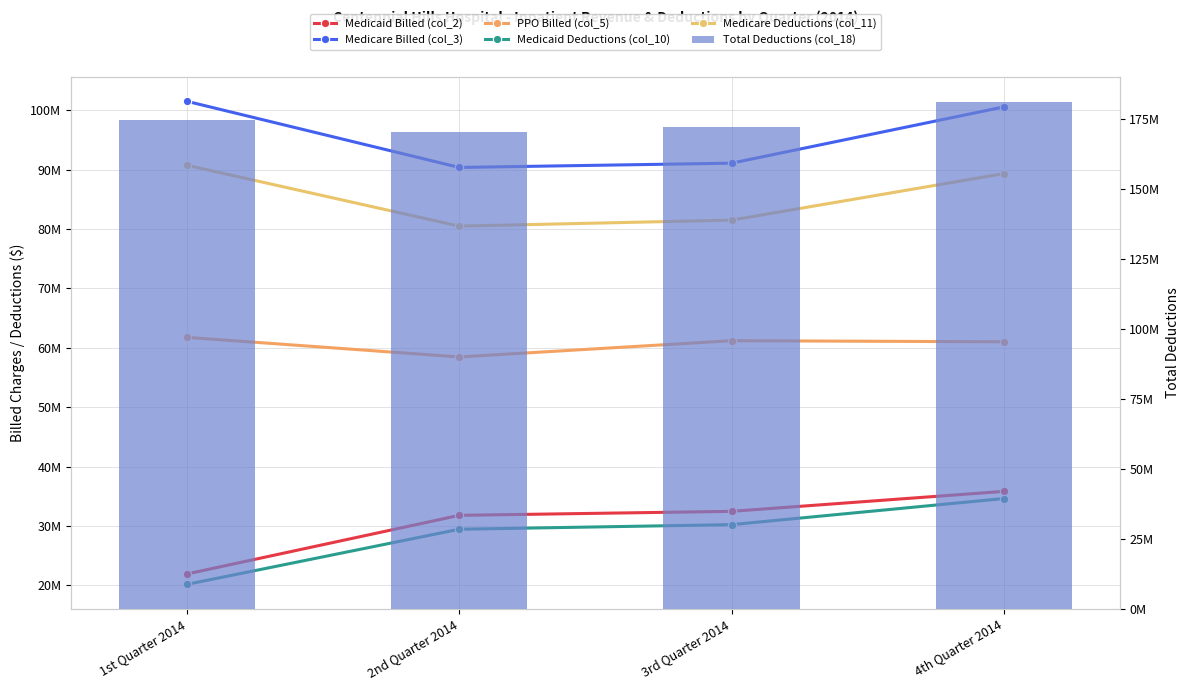

The value of PPO Billed (col_5) at 3rd Quarter 2014 is 61187640. True or false?

True